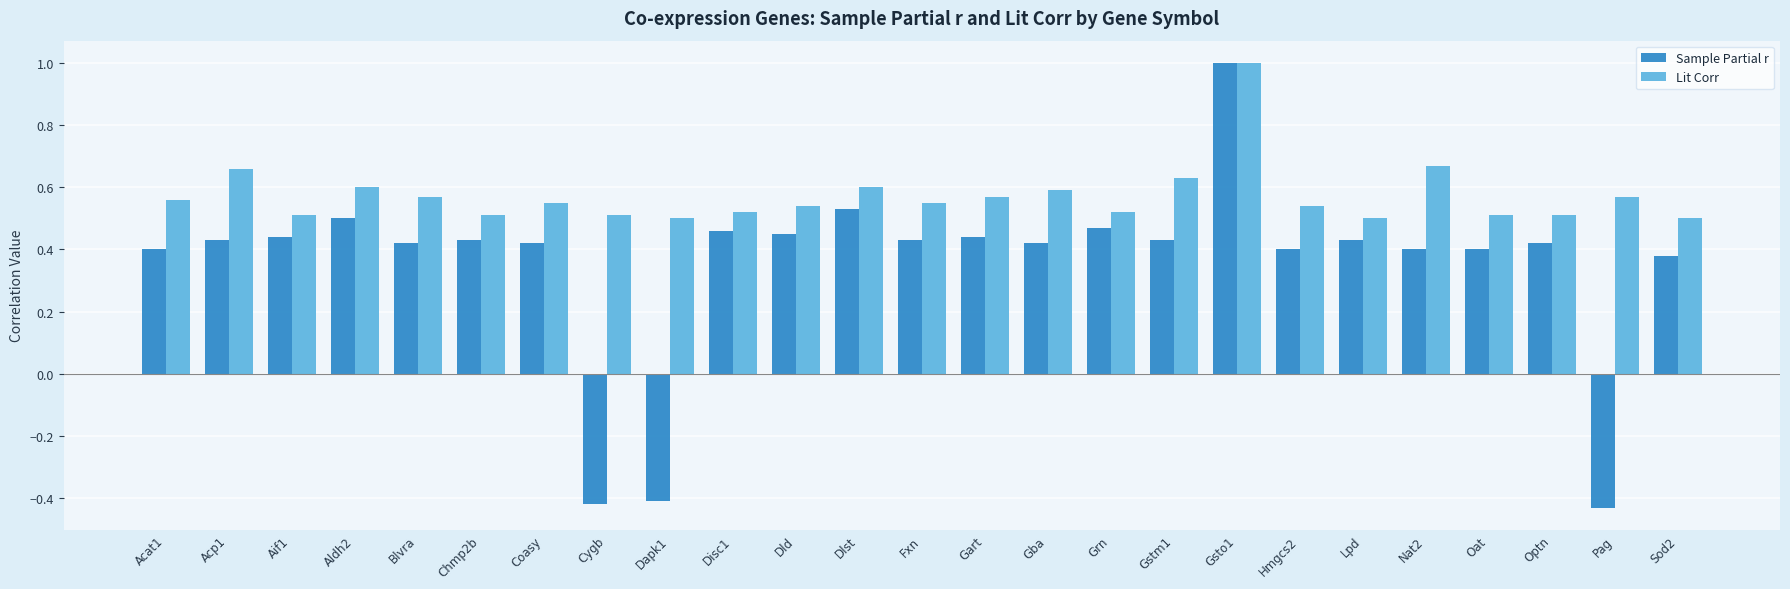

What position from the left is Gart?

14